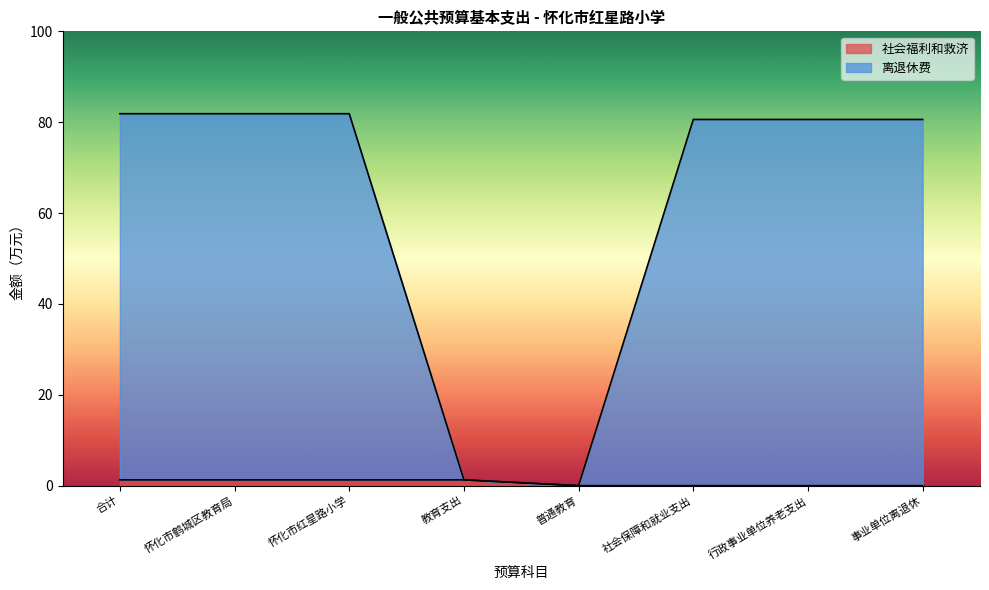

Which label corresponds to the largest value in the chart?

合计